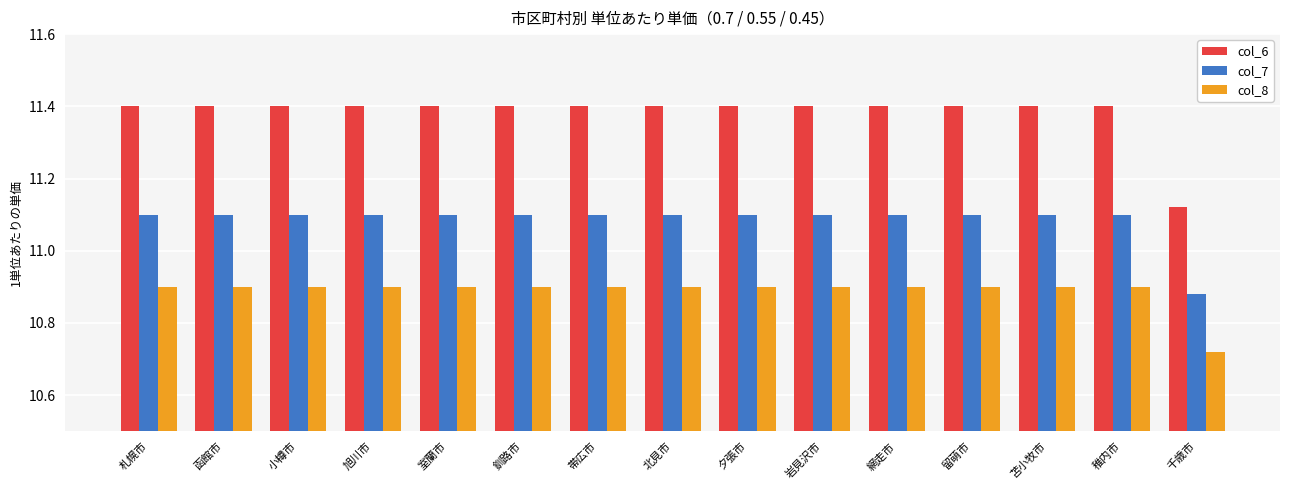

What is the greatest value displayed?

11.4